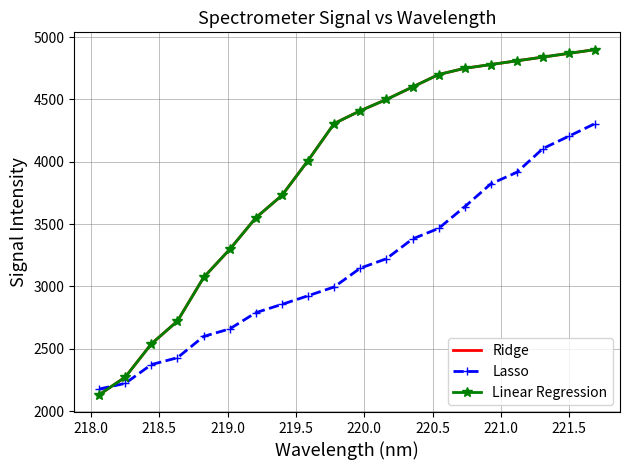

Which series has the largest range (max minus min)?

Ridge